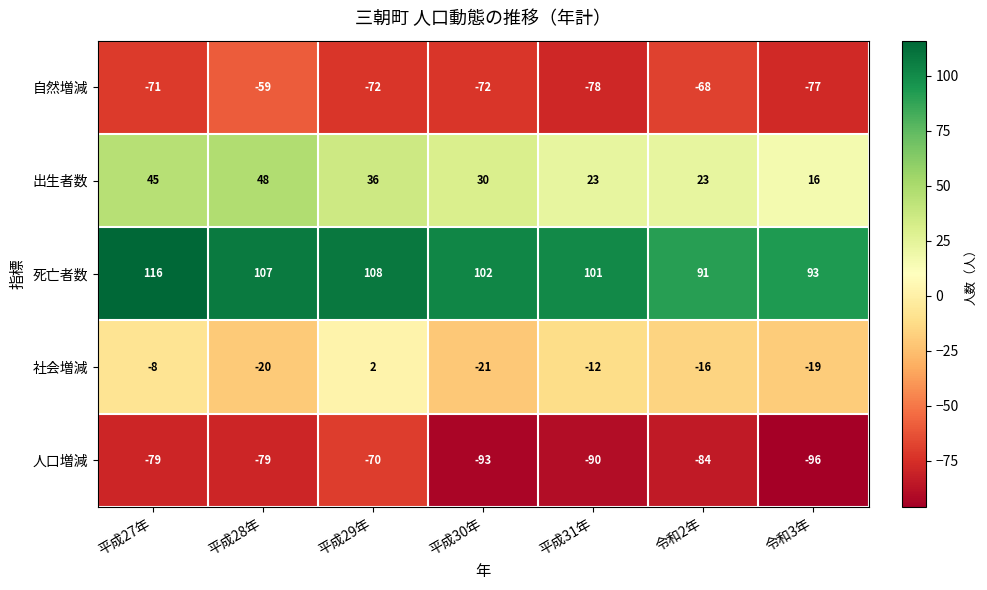

Where does the 人口増減 series first go above -84?

平成27年